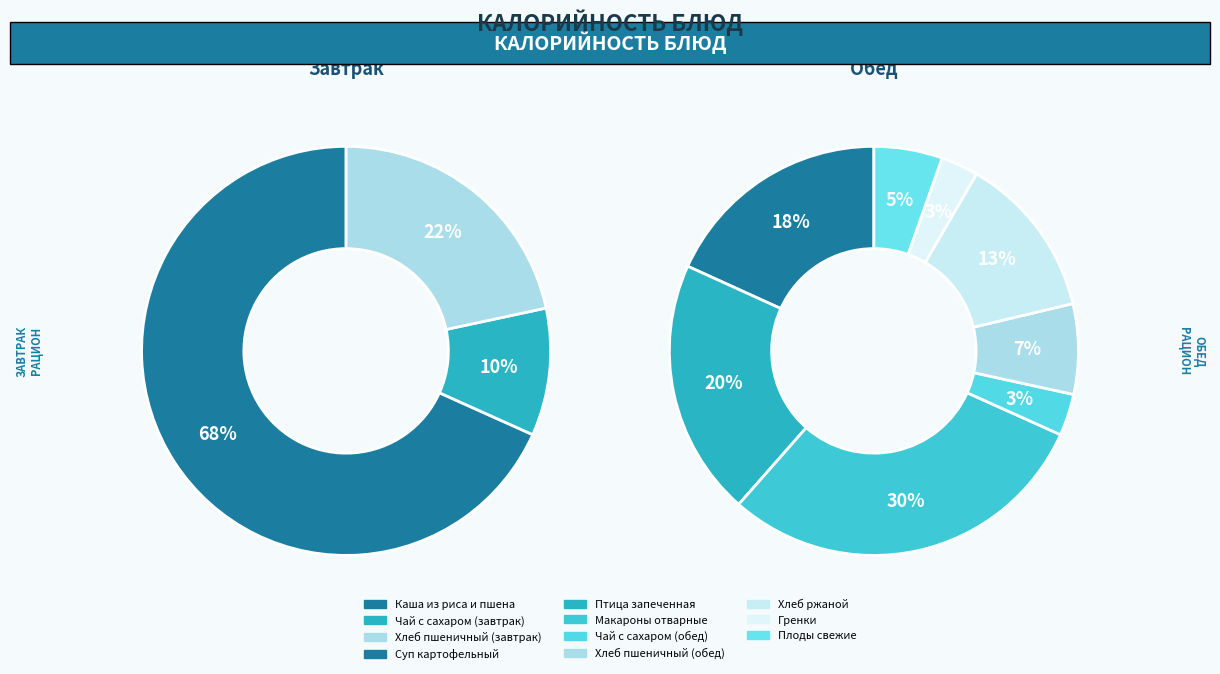

What is the smallest slice in the pie chart?

Гренки